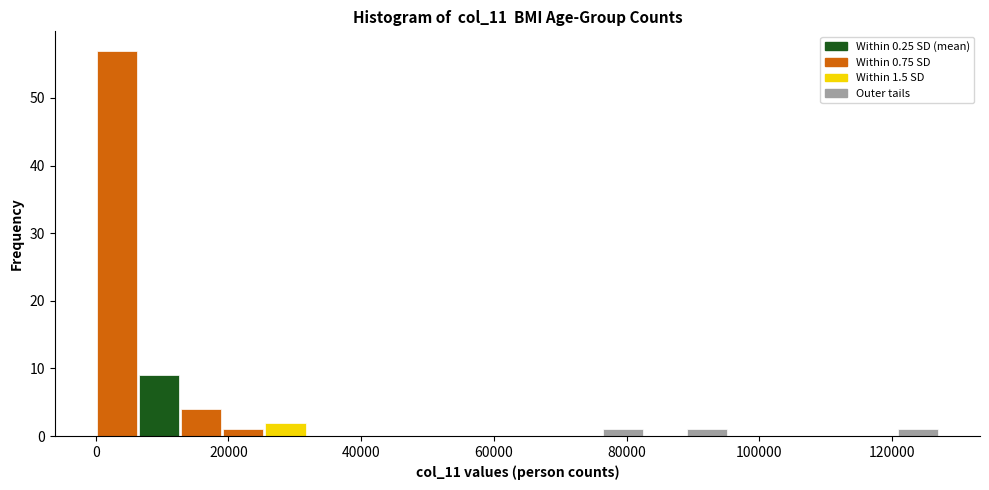

Around what value on the x-axis is the tallest bar? Give the approximate position of its centre, as read against the axis.

4000